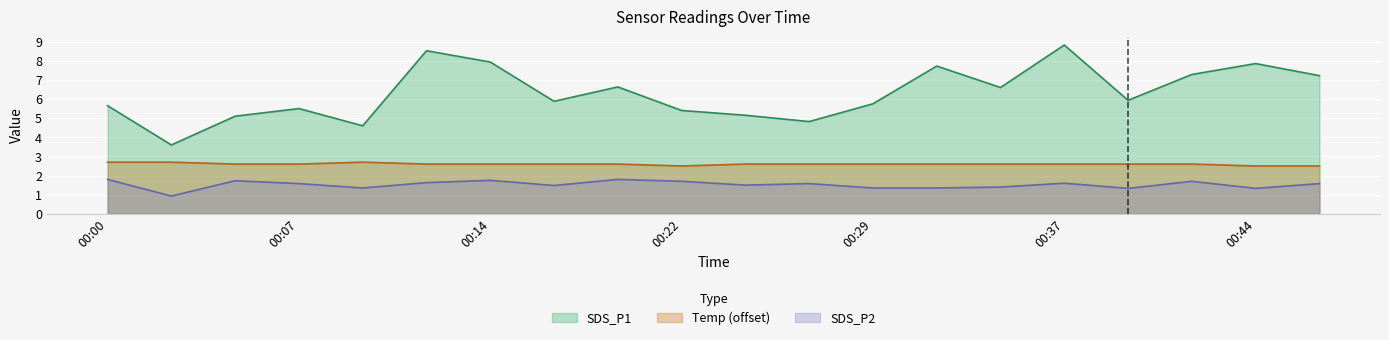

Where does the SDS_P1 series first go above 5?

00:00